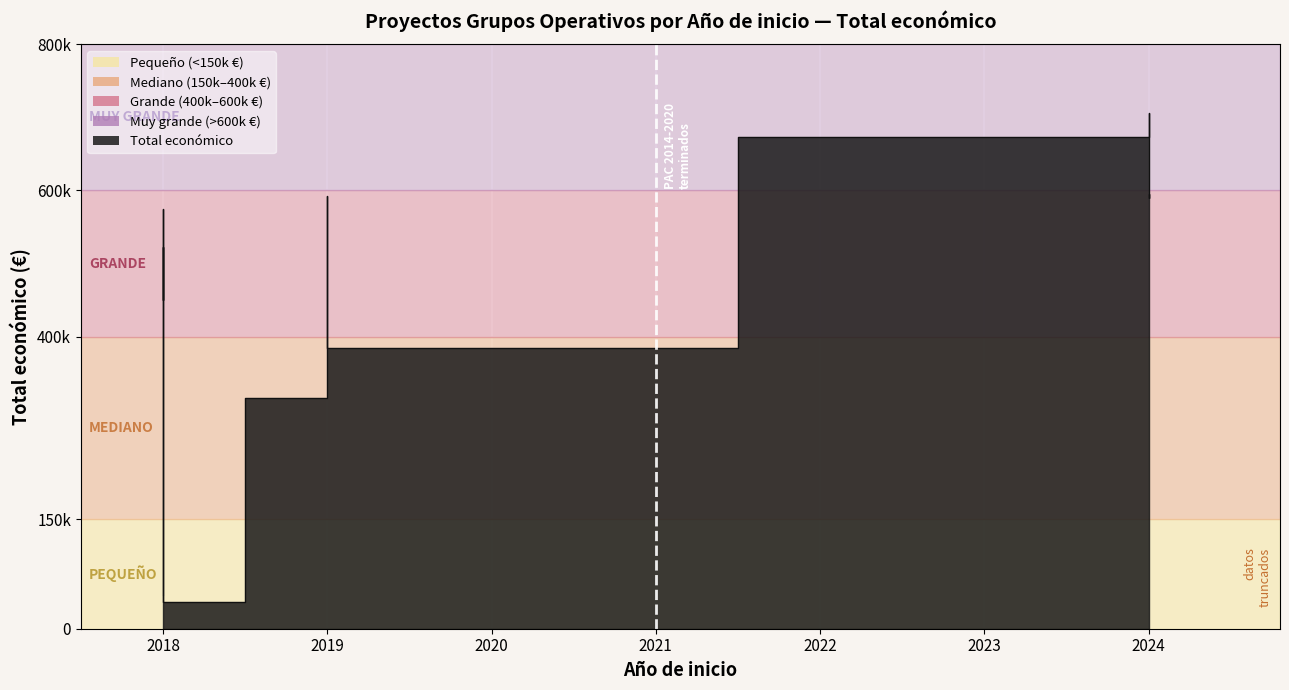

What is the change in value from 2024 to 2018?

-132697